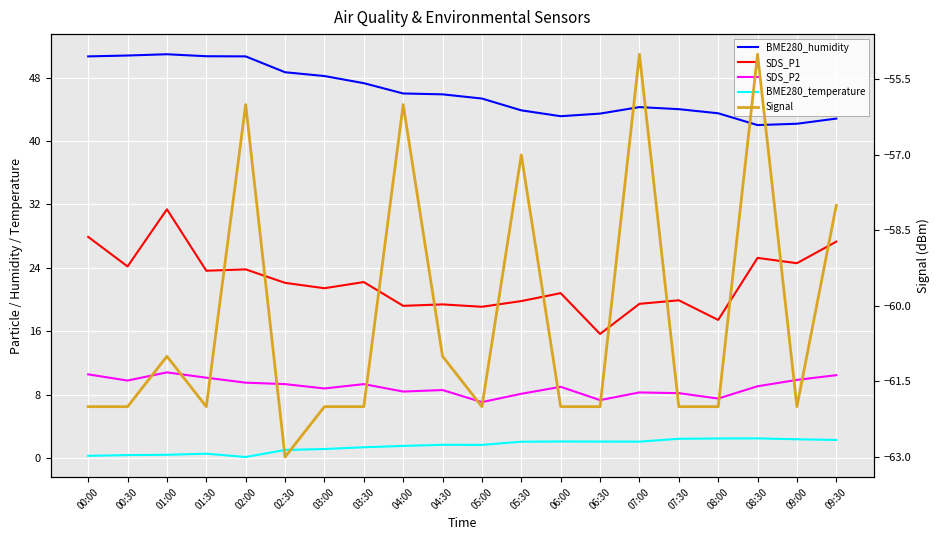

True or false: SDS_P2 and SDS_P1 intersect in this chart.

False